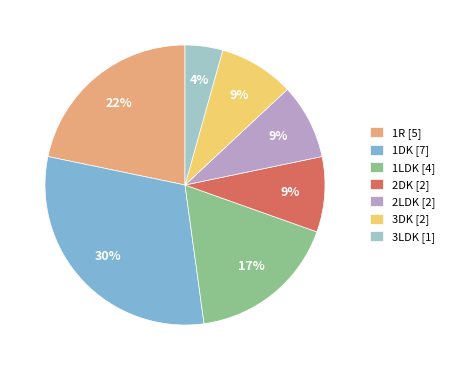

Is it true that 3LDK is 4% of the pie?

True